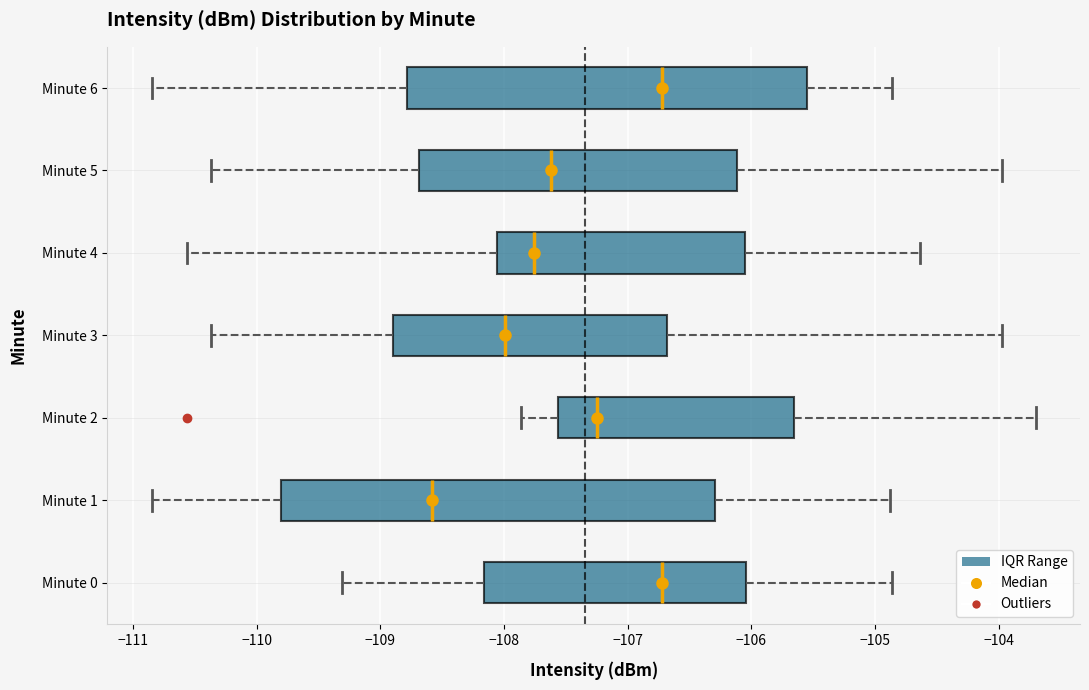

Reading bottom to top, read every box against the x-axis: the position of its median line, the range the box covers, and the ends of its whiskers. The values are not printed on the chart, so give them approximately, as read against the axis.

Minute 0: median -106.7, box -108.2 to -106.0, whiskers -109.3 to -104.9
Minute 1: median -108.6, box -109.8 to -106.3, whiskers -110.8 to -104.9
Minute 2: median -107.2, box -107.6 to -105.7, whiskers -107.9 to -103.7
Minute 3: median -108.0, box -108.9 to -106.7, whiskers -110.4 to -104.0
Minute 4: median -107.8, box -108.1 to -106.1, whiskers -110.6 to -104.6
Minute 5: median -107.6, box -108.7 to -106.1, whiskers -110.4 to -104.0
Minute 6: median -106.7, box -108.8 to -105.5, whiskers -110.8 to -104.9